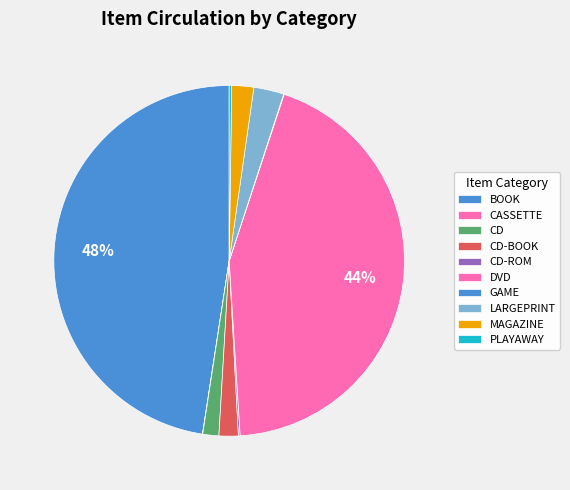

Rank the categories by value from highest to lowest.

BOOK, DVD, LARGEPRINT, MAGAZINE, CD-BOOK, CD, PLAYAWAY, CD-ROM, GAME, CASSETTE